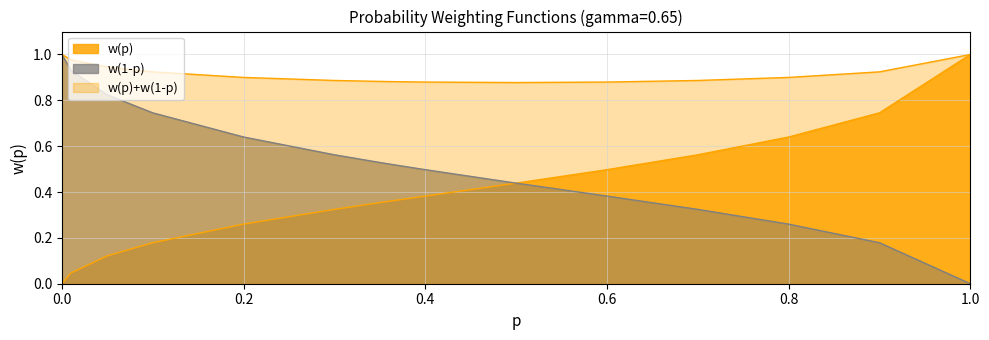

How many lines are shown in the chart?

3